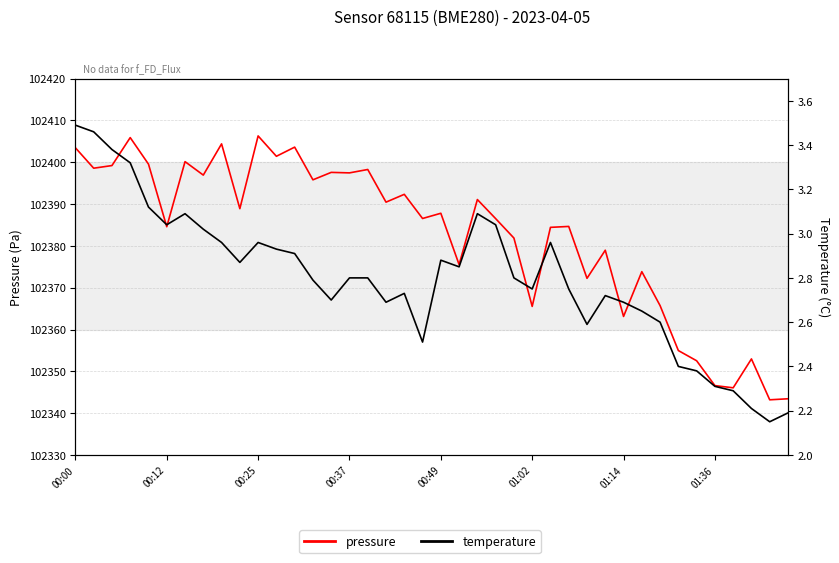

How many lines are shown in the chart?

2